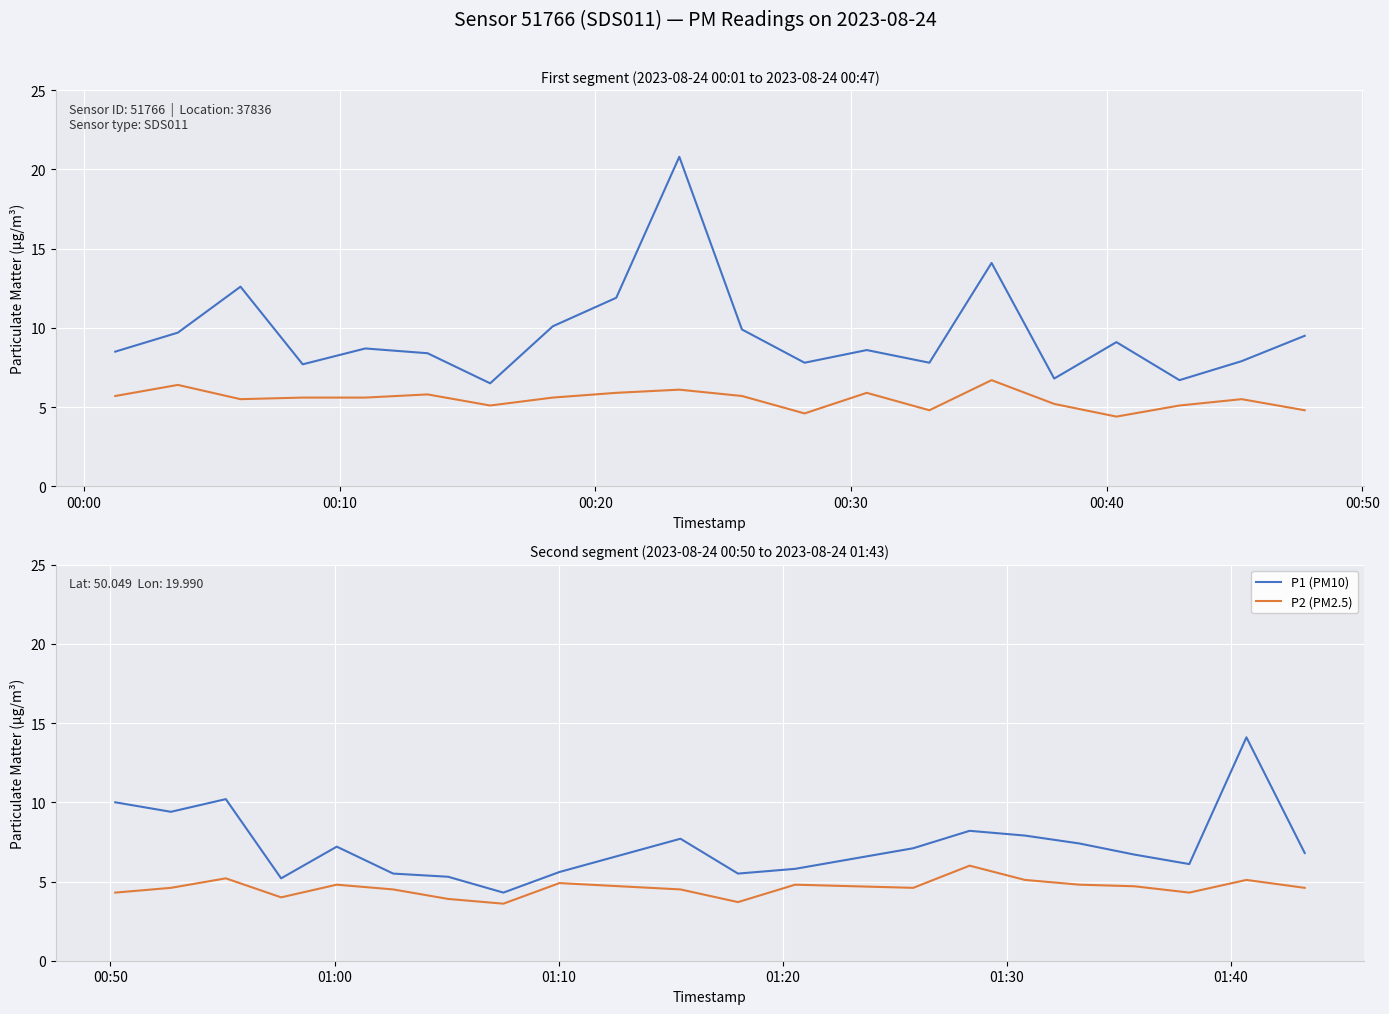

True or false: P2 (PM2.5) has more than 0 points higher than both neighbors.

True